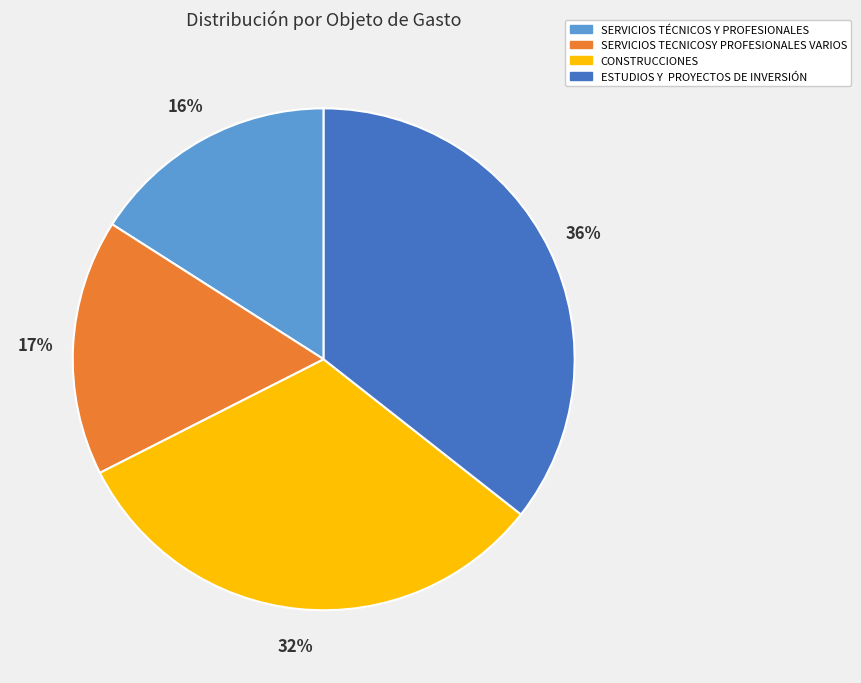

True or false: CONSTRUCCIONES accounts for 32% of the total.

True